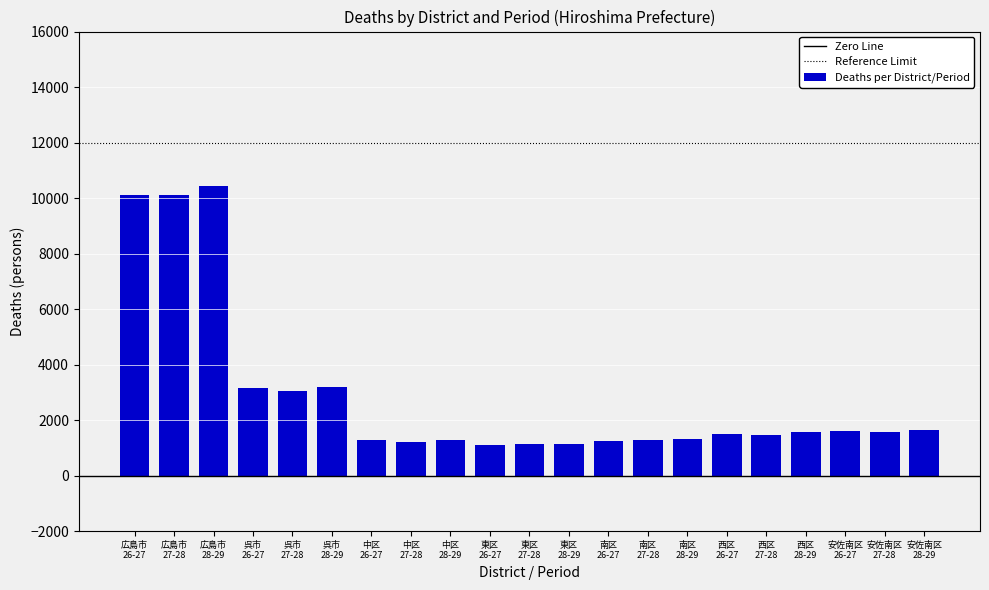

What is the average value?

2883